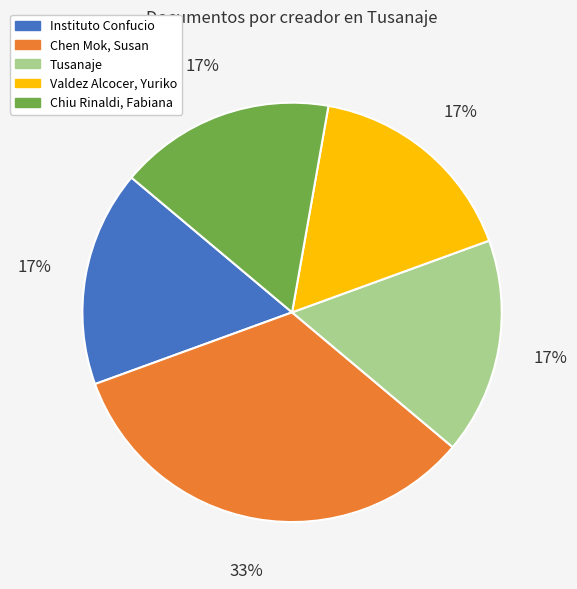

Does Tusanaje account for over 50% of the chart?

No